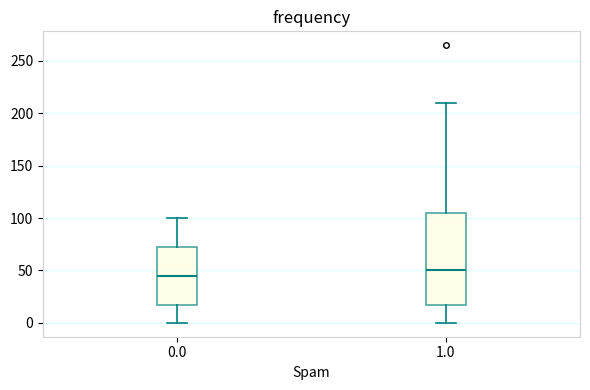

Which box has the lowest median line?

0.0